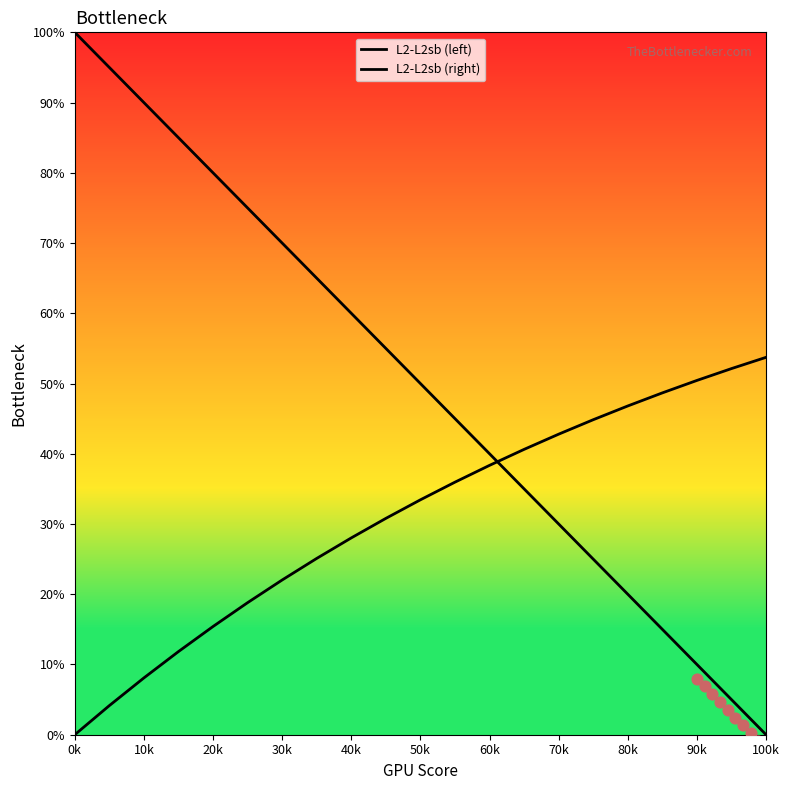

Which series has the largest total across all categories?

L2-L2sb (left)